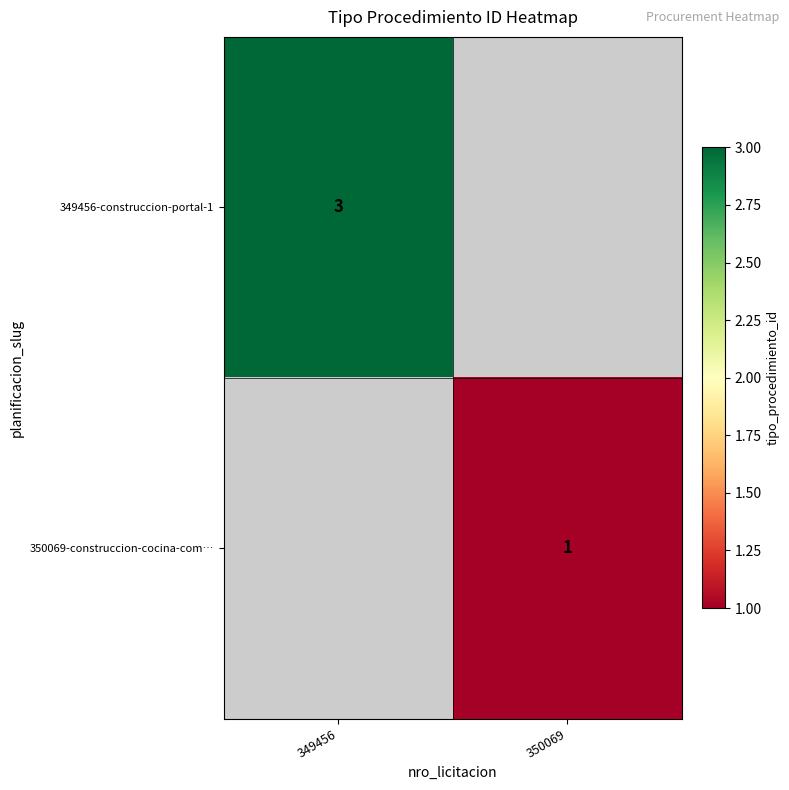

The 350069-construccion-cocina-com… series shows 1 at 350069. True or false?

True